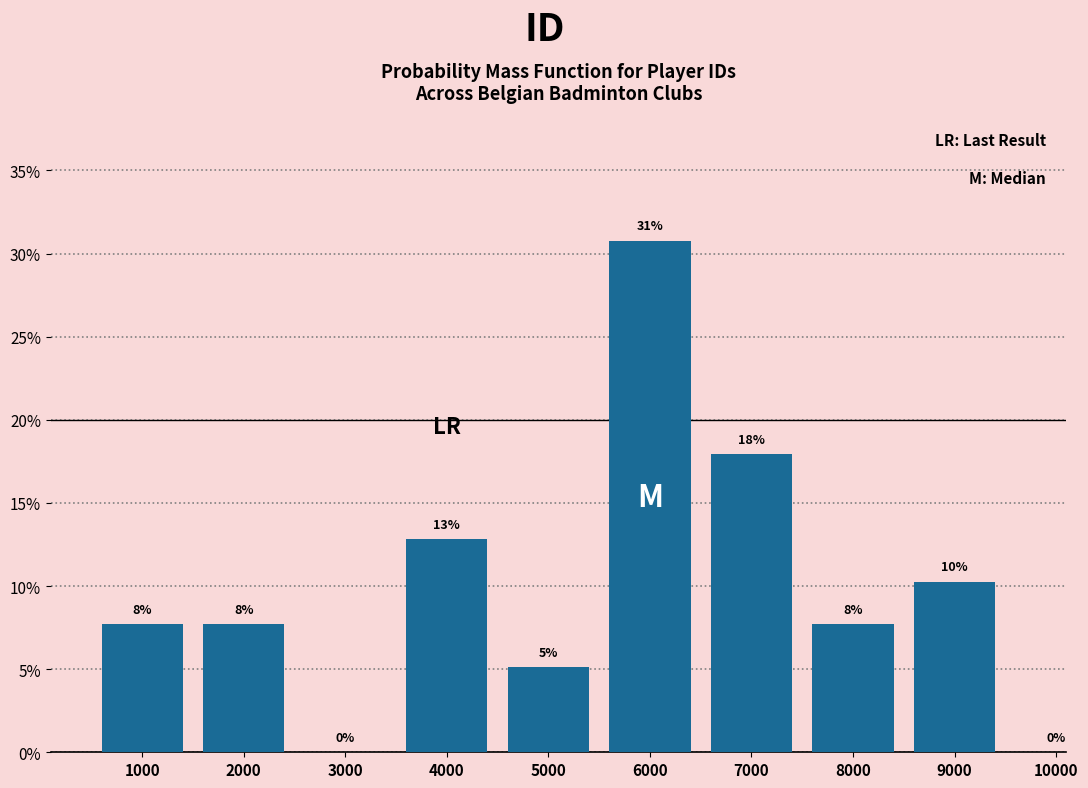

Are the bars horizontal?

No